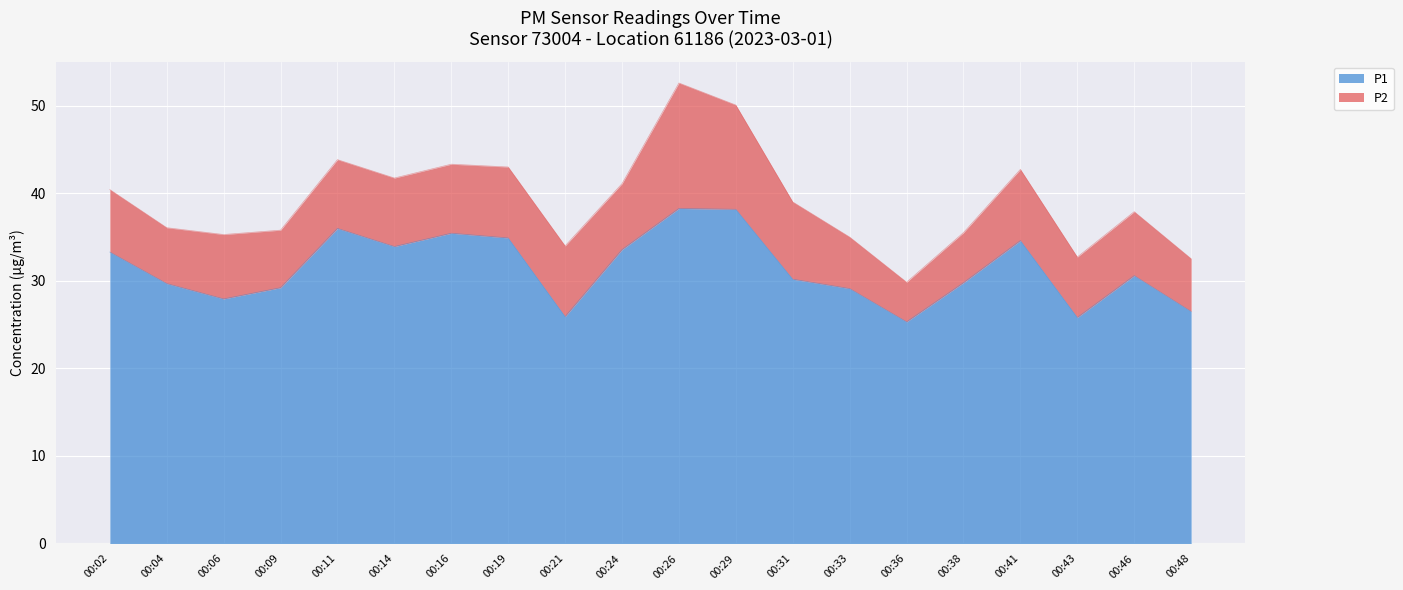

What is the difference between the maximum and second lowest values?

12.4